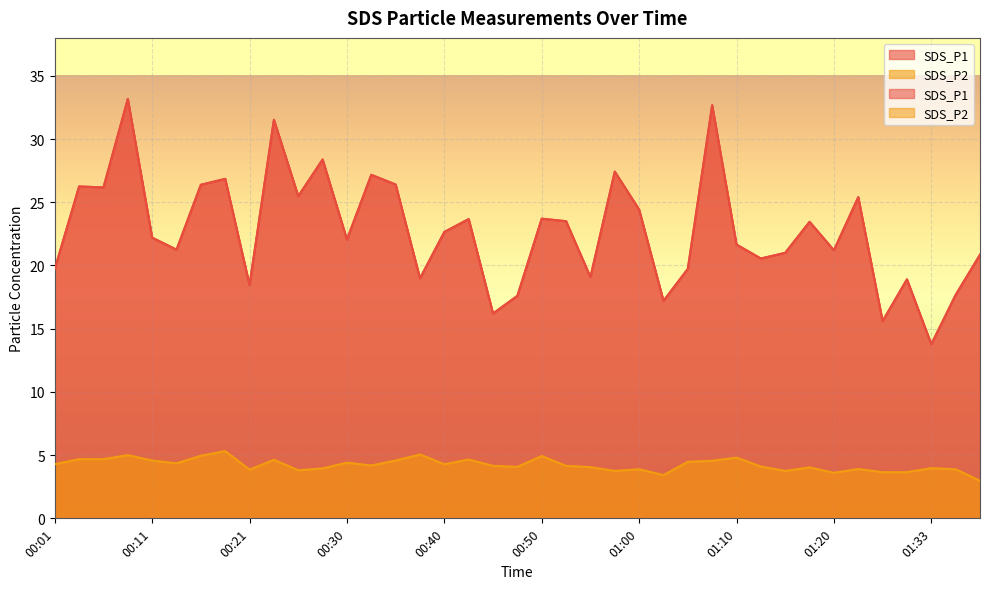

What is the minimum value shown in the chart?

3.0